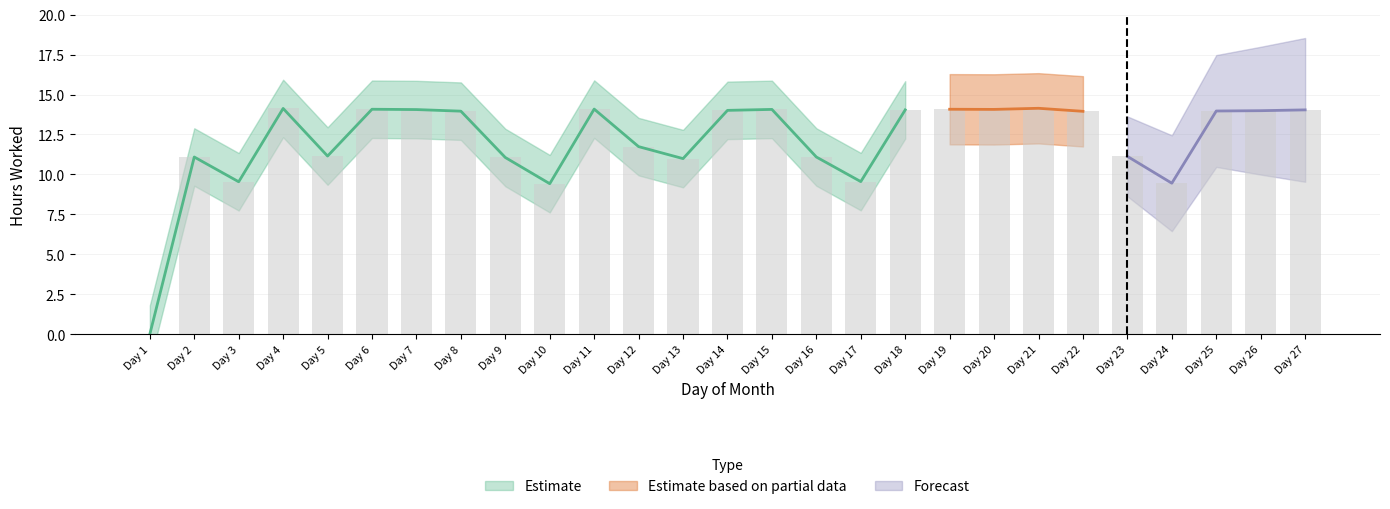

What is the sum of all values?

326.9